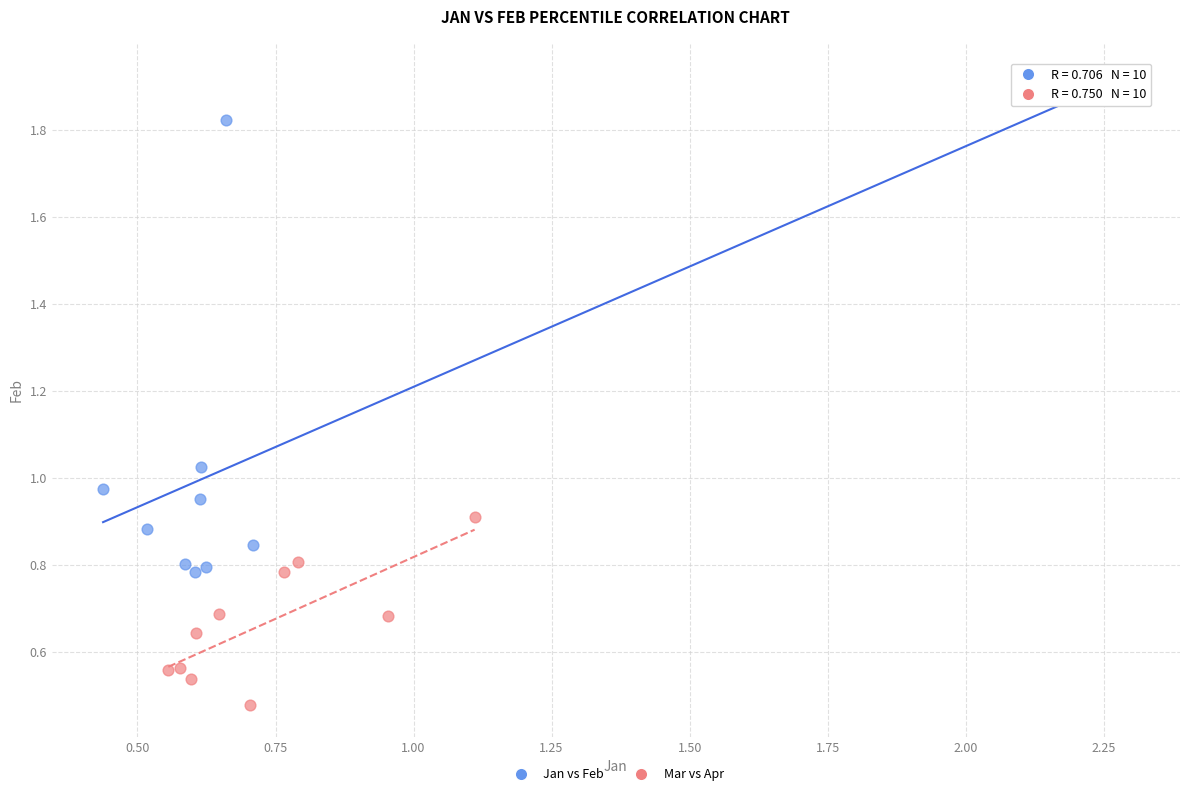

Which series contains the lowest Y value?

Mar vs Apr